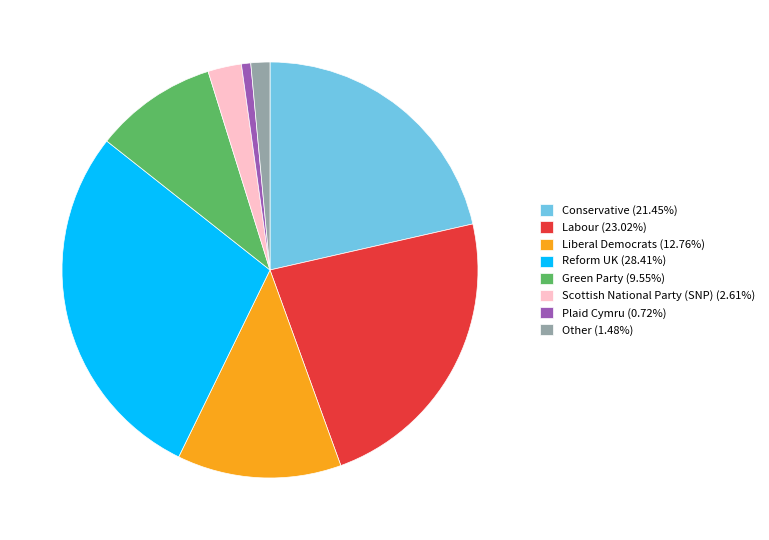

Does any single category account for the majority?

No